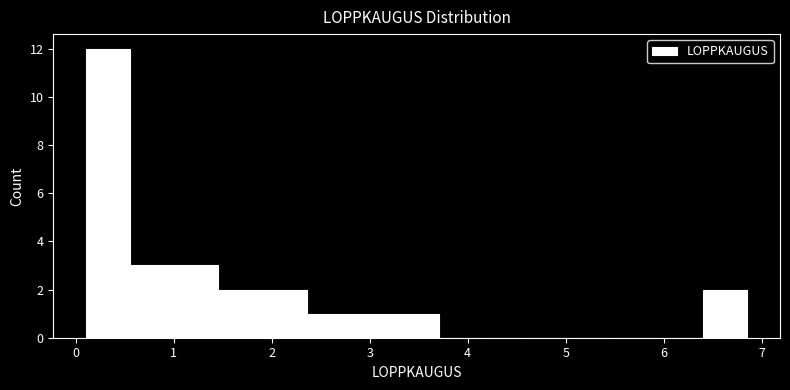

What is the height of the bar covering 1.5 to 1.9 on the x-axis? Neither the bar edges nor the heights are printed on the chart, so give them approximately, as read against the axes.

2